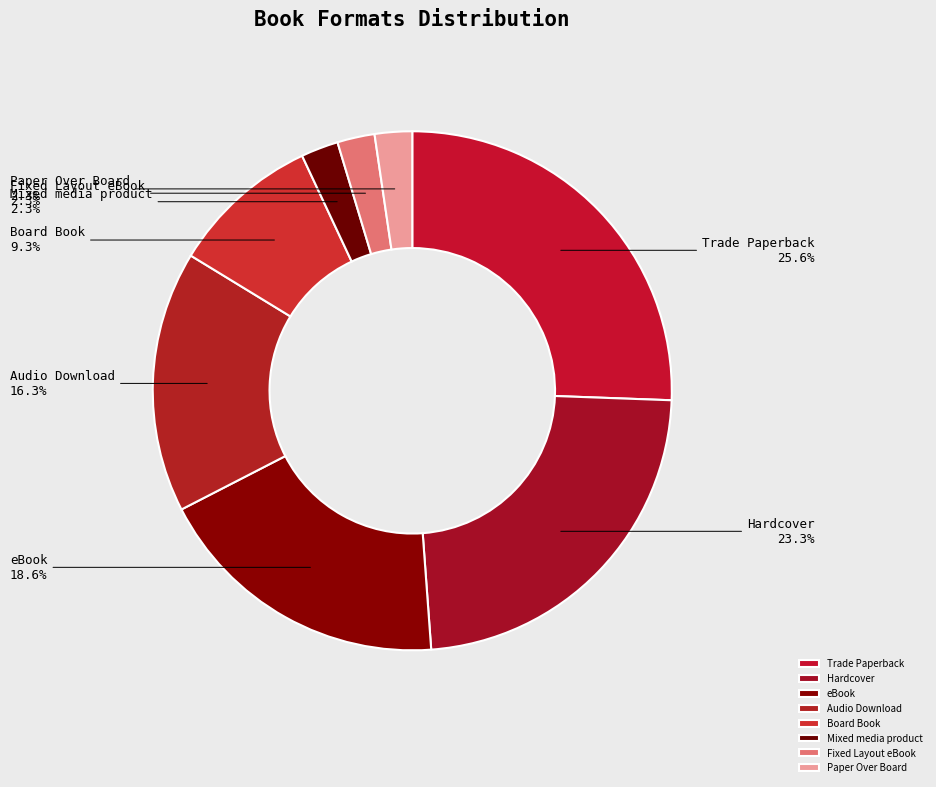

To the nearest percent, what percentage of the pie is Paper Over Board?

2%